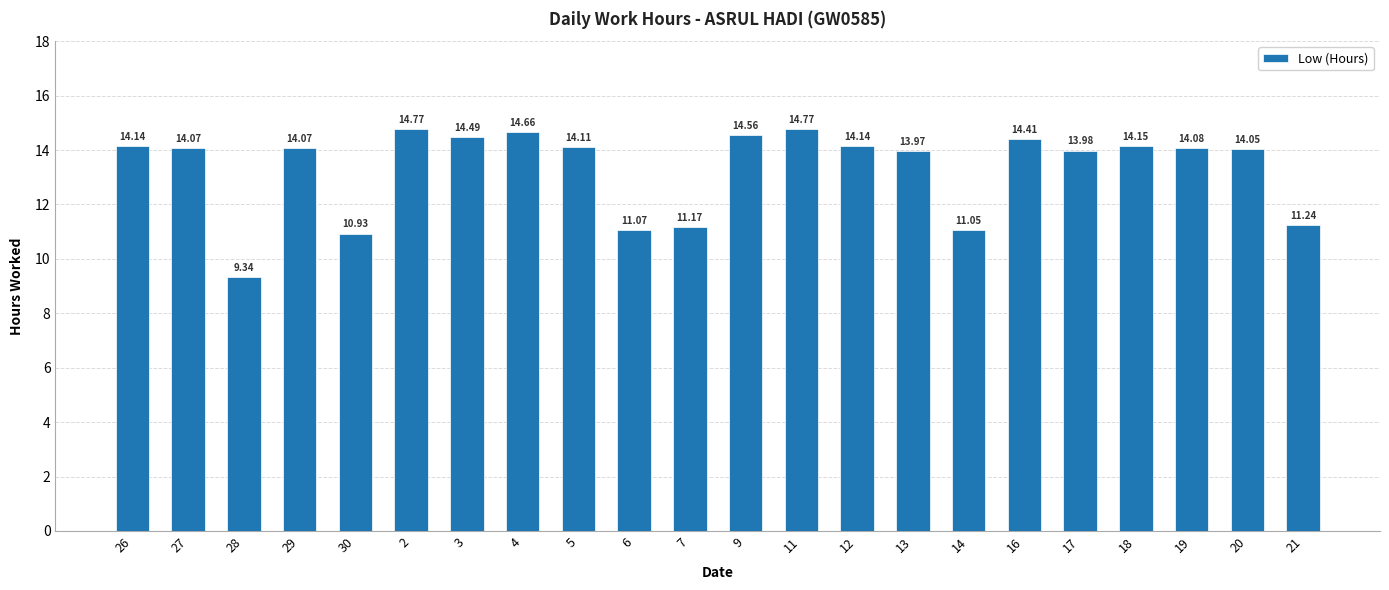

Reading right to left, list all the values displayed in this chart.

11.2	14.1	14.1	14.2	14.0	14.4	11.1	14.0	14.1	14.8	14.6	11.2	11.1	14.1	14.7	14.5	14.8	10.9	14.1	9.3	14.1	14.1